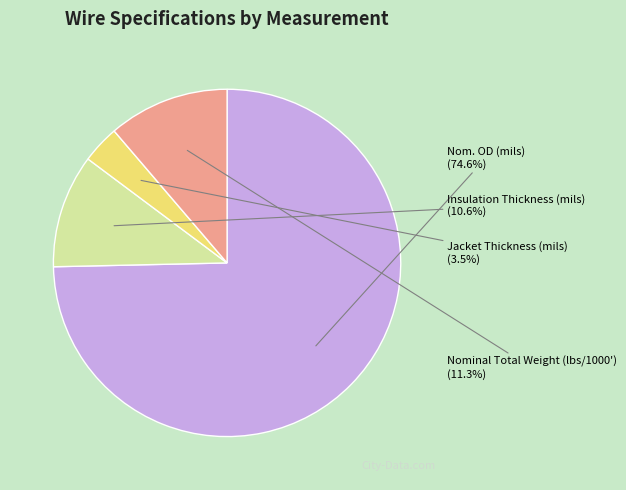

True or false: Nominal Total Weight (lbs/1000') accounts for 16% of the total.

False